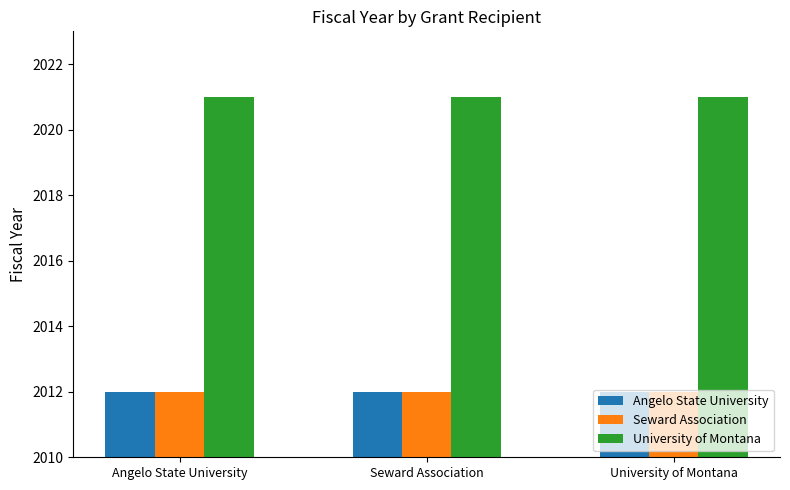

What is the difference between the highest and lowest values at University of Montana?

9